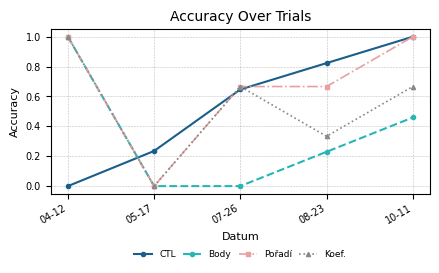

At which label does CTL reach its peak?

10-11